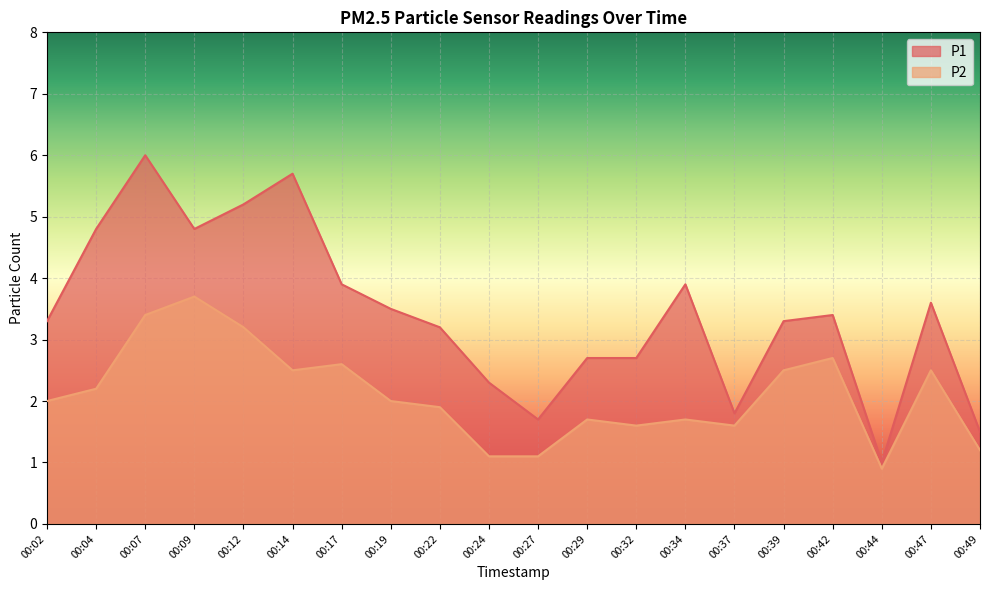

The value of P1 at 00:09 is 4.8. True or false?

True